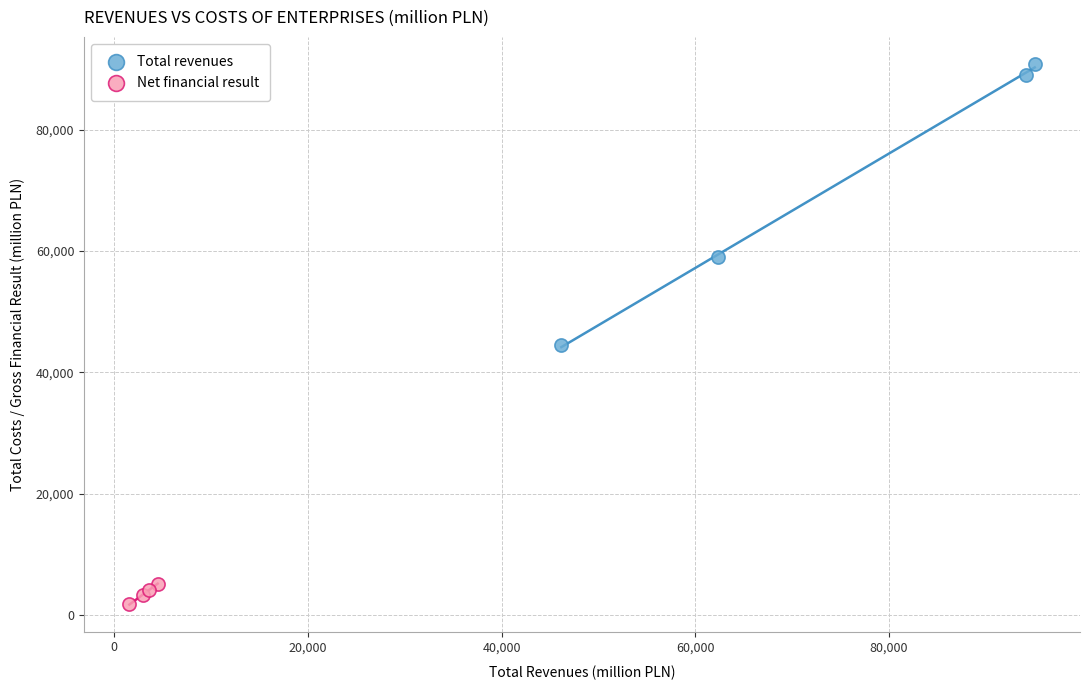

Which series has the largest Y range (max minus min)?

Total revenues